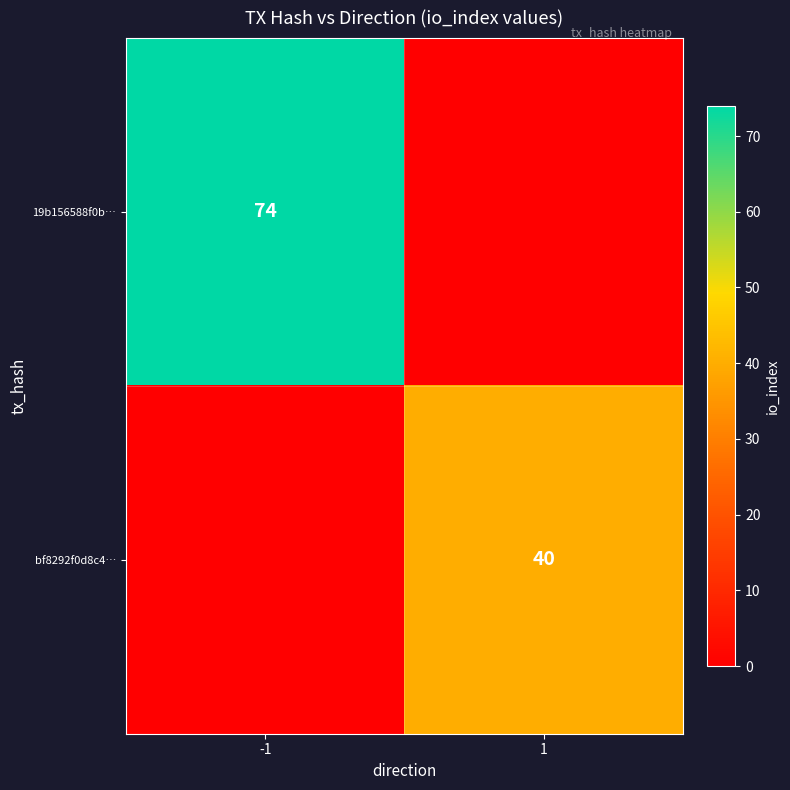

True or false: bf8292f0d8c4… has a value of 40 at 1.

True